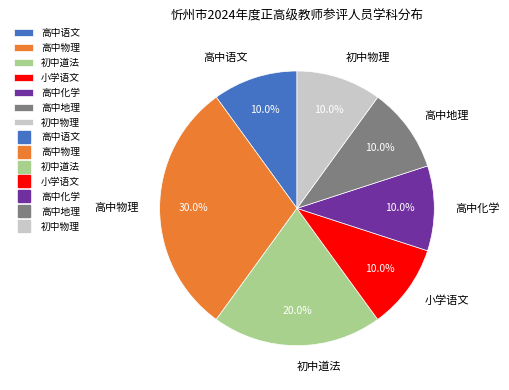

Does 高中化学 account for over 50% of the chart?

No